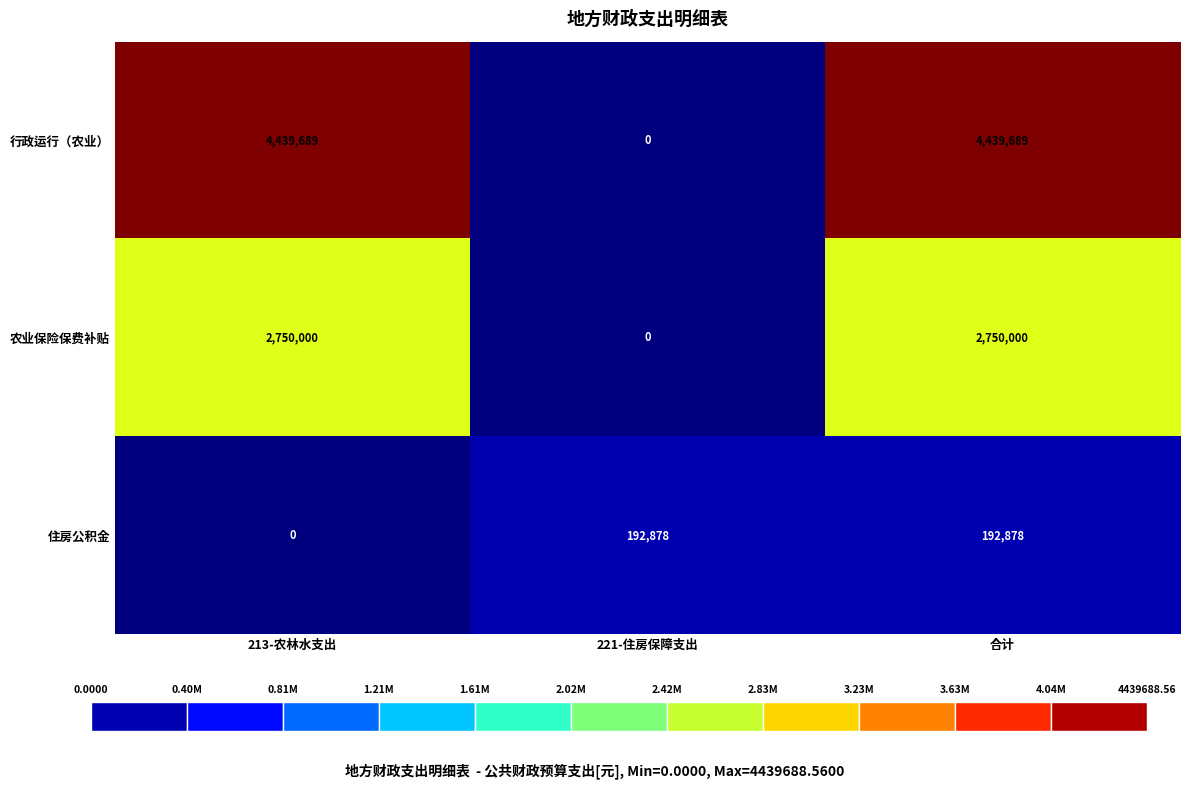

Rank the series at 合计 from lowest to highest value.

住房公积金, 农业保险保费补贴, 行政运行（农业）